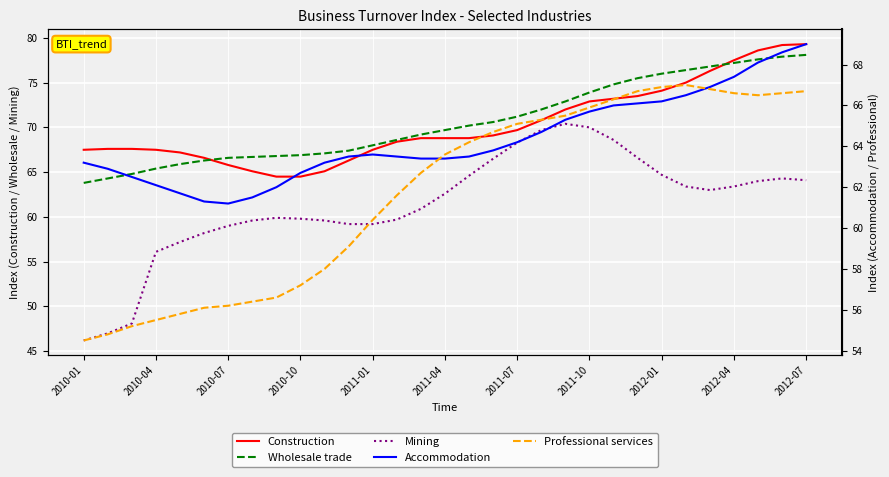

Is this an area chart (filled region under the line)?

No